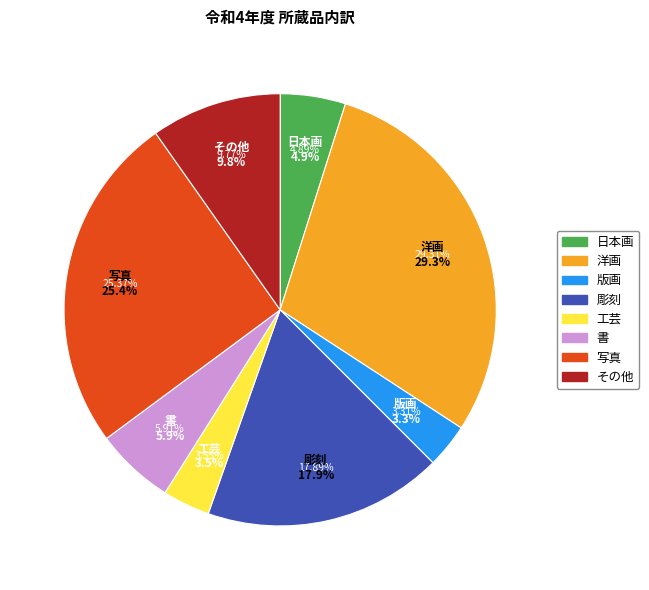

Is it true that 写真 is 34% of the pie?

False